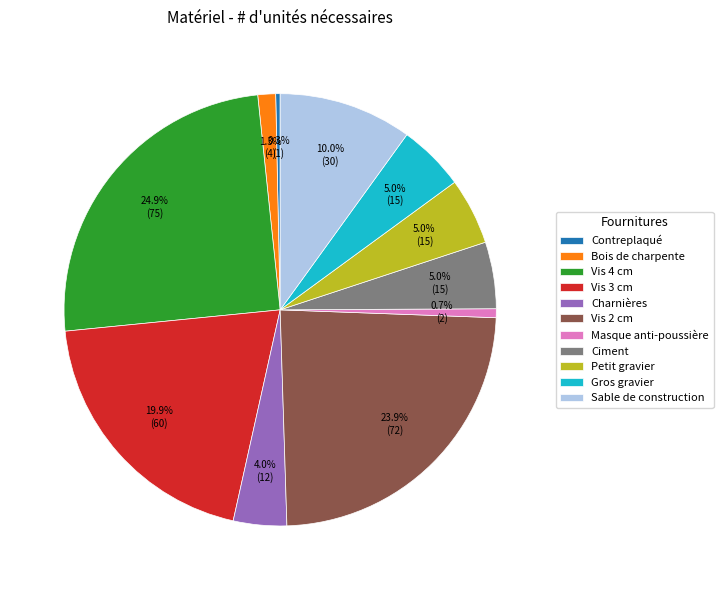

Is Vis 3 cm the majority of the pie?

No